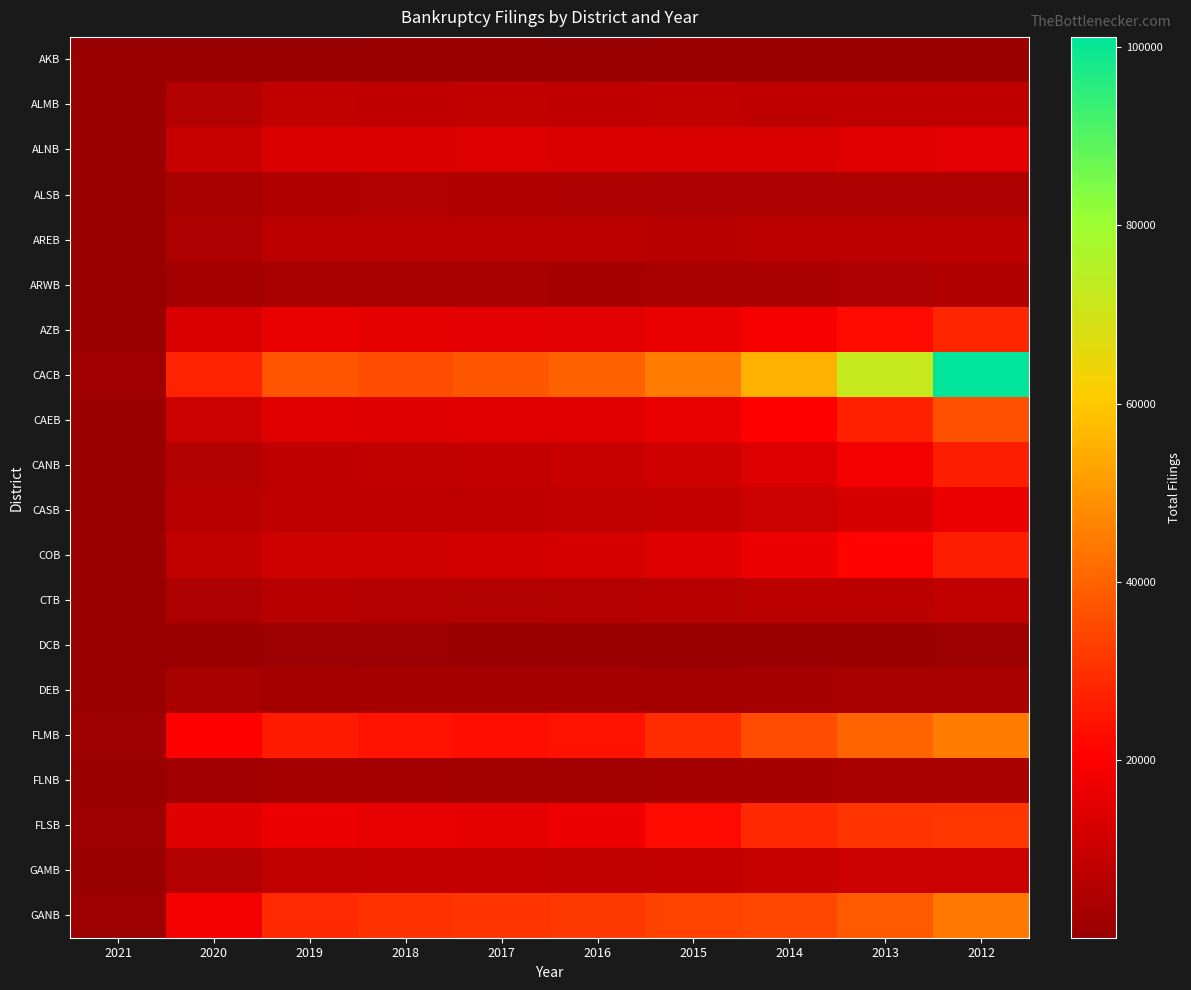

At how many categories does at least one series exceed 89418?

1